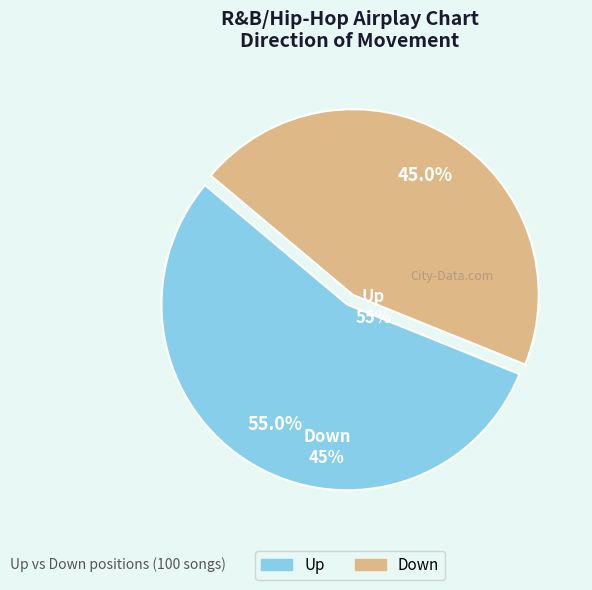

Rank the categories by value from highest to lowest.

Up, Down